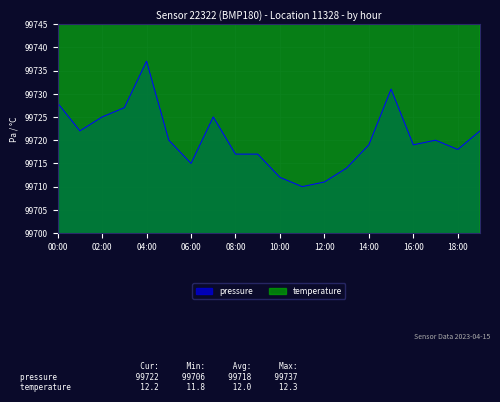

What is the difference between the maximum and minimum values in the pressure series?

27